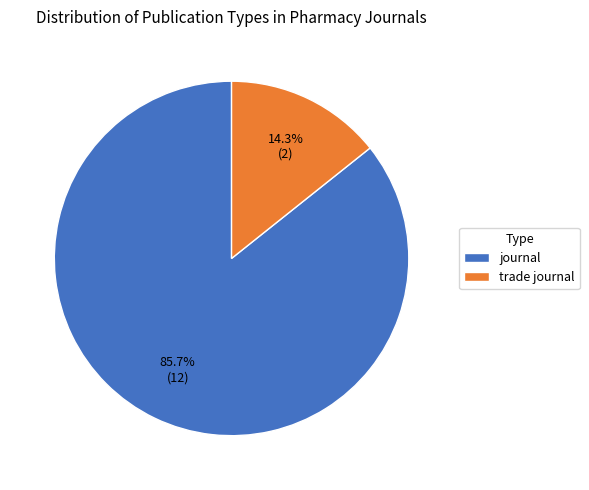

Rank the categories by value from highest to lowest.

journal, trade journal